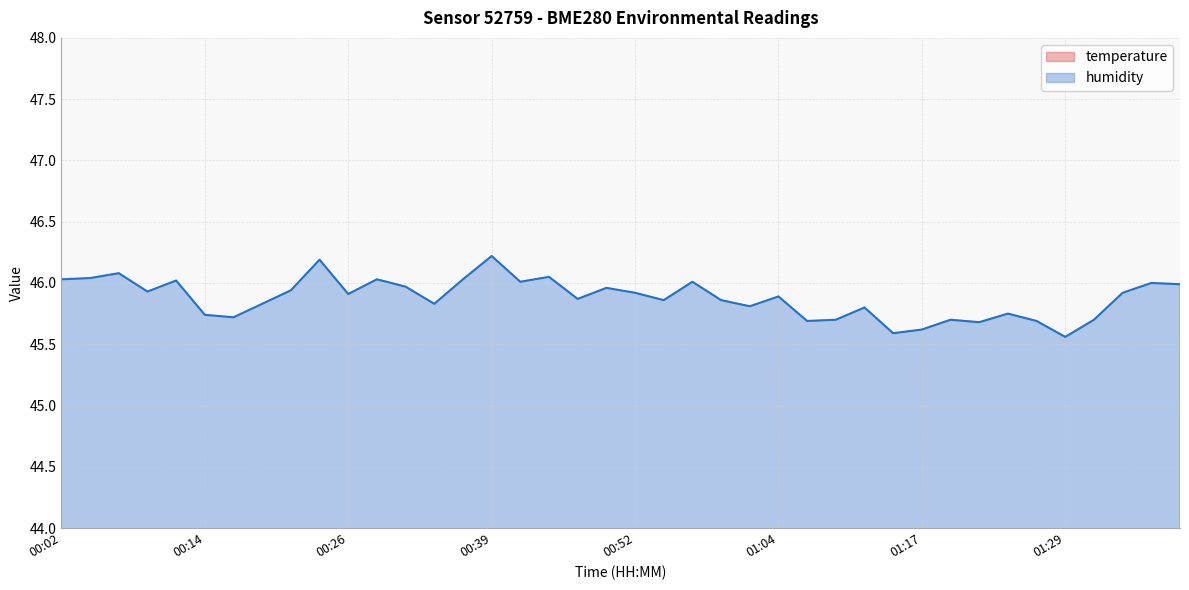

Does the chart display data point markers on the line(s)?

No